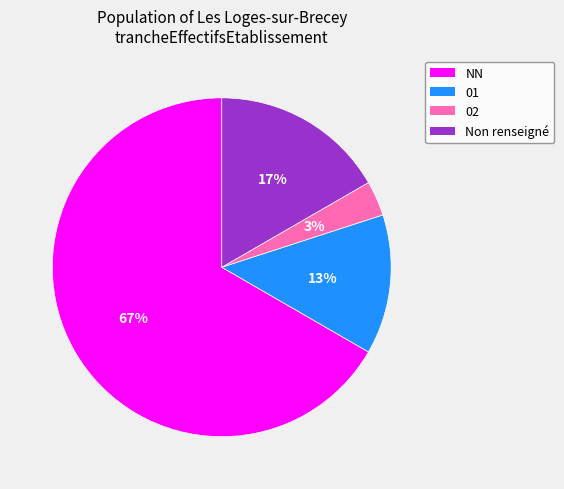

Combined, do NN and Non renseigné account for over 50%?

Yes